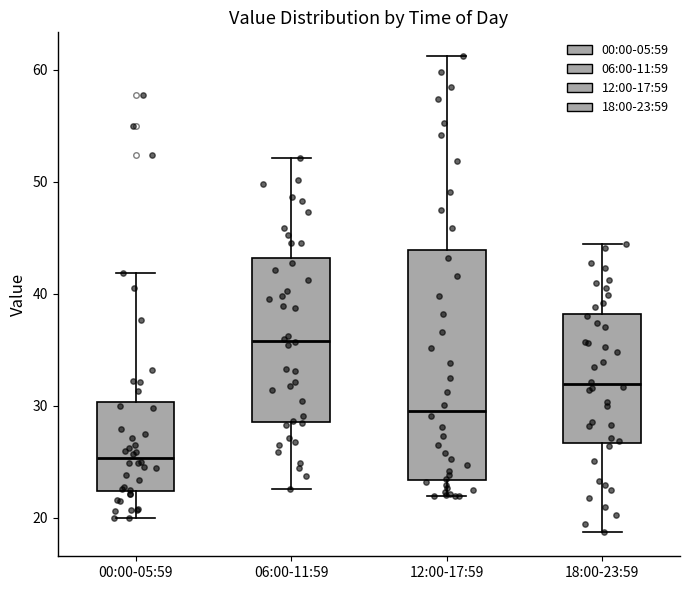

Comparing the boxes themselves (not the whiskers), which one is the tallest?

12:00-17:59